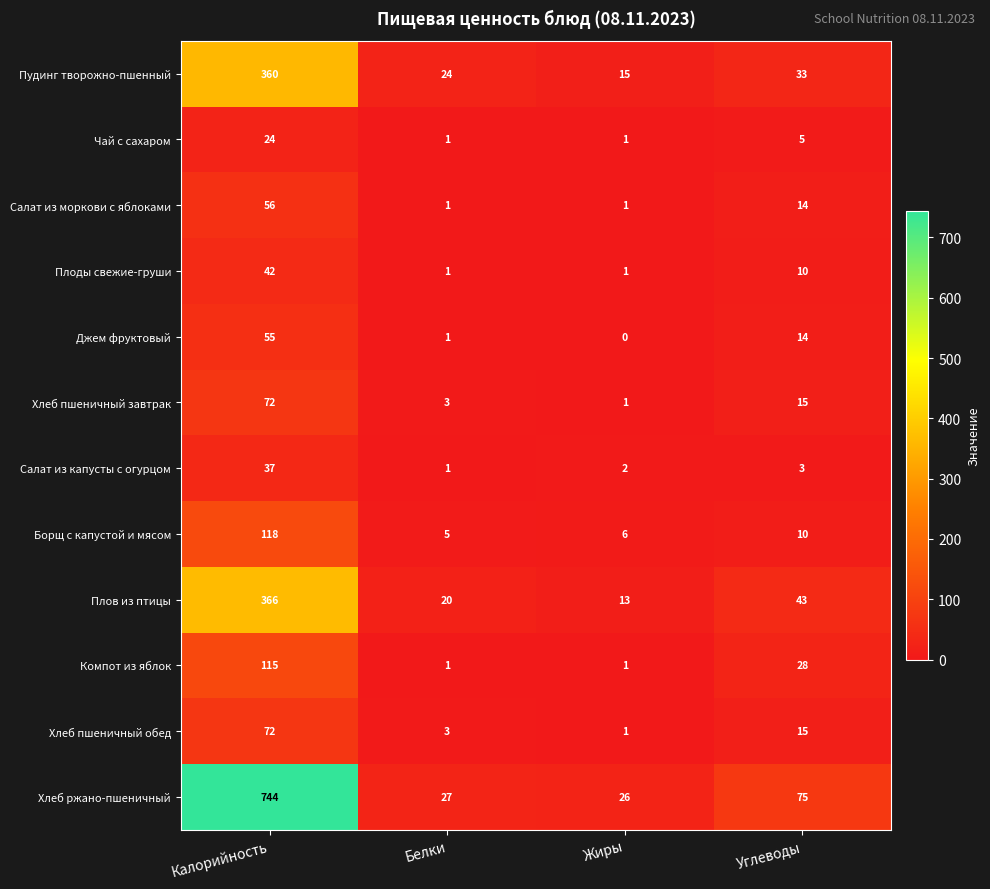

Which series has the largest range (max minus min)?

Хлеб ржано-пшеничный